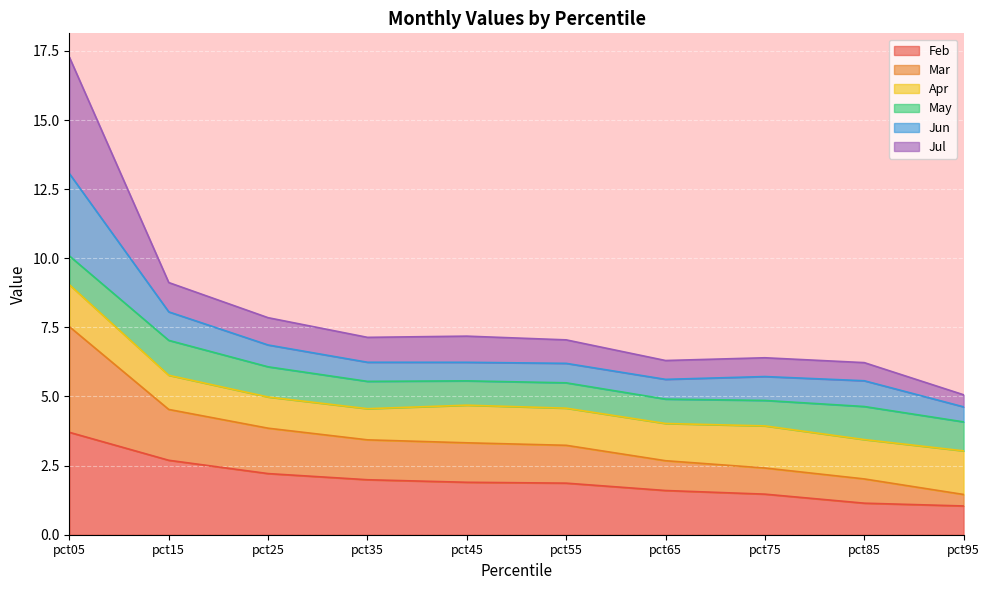

What is the difference between the Feb values at pct05 and pct65?

2.1